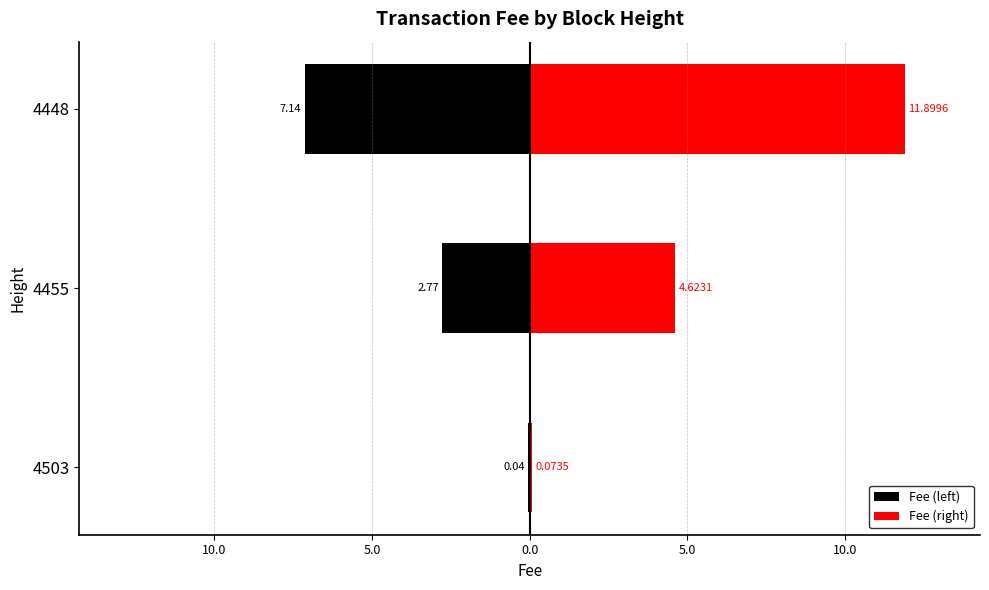

How many values in the Fee (right) series are below 4?

1